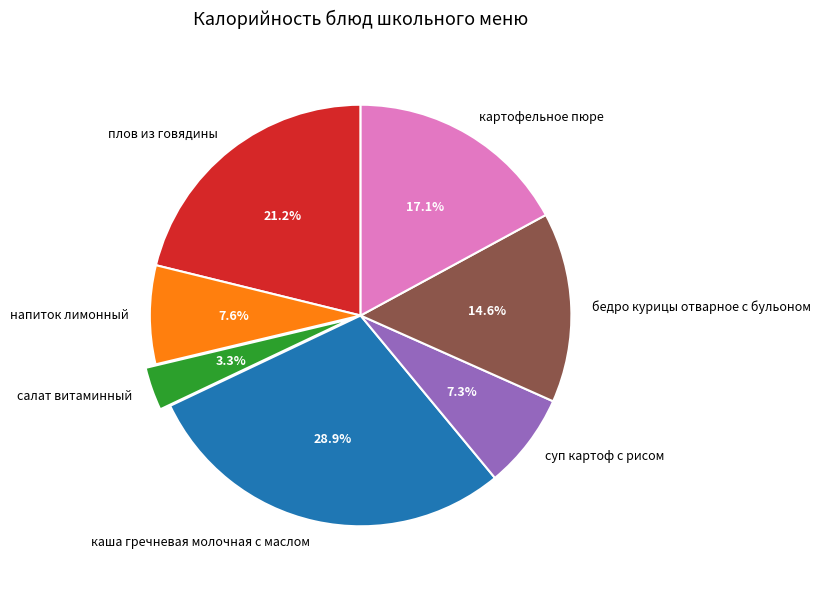

What is the smallest slice in the pie chart?

салат витаминный